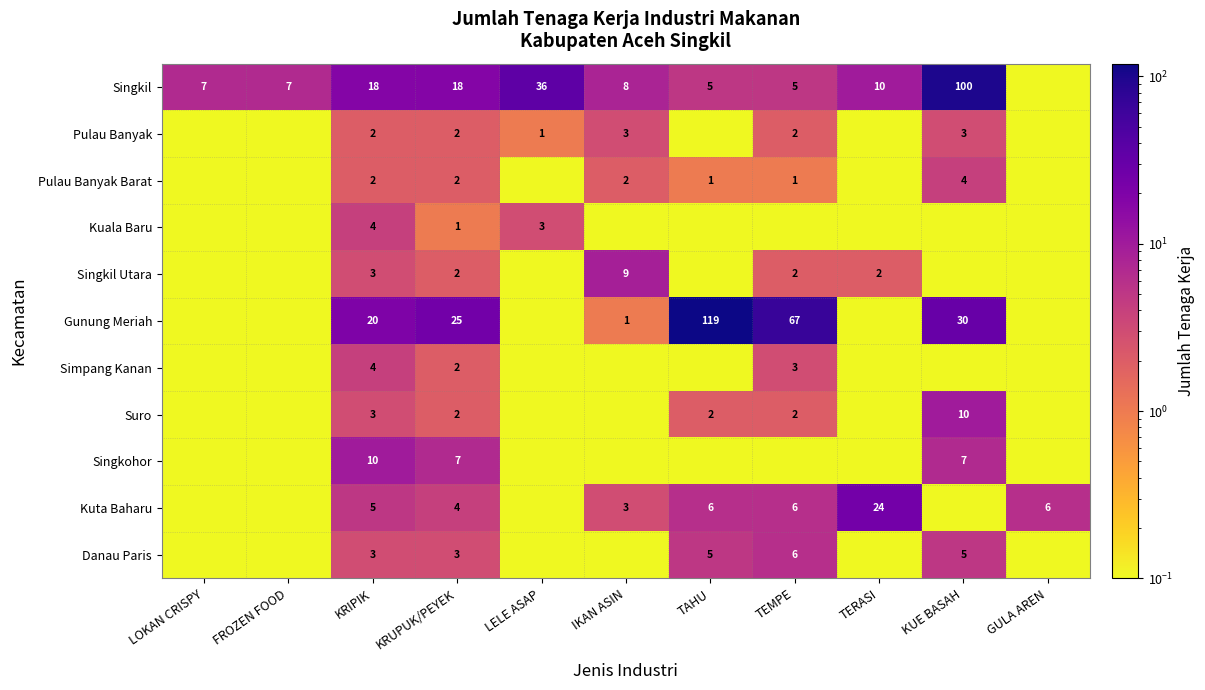

True or false: Kuta Baharu has a value of 2.8 at KRUPUK/PEYEK.

False